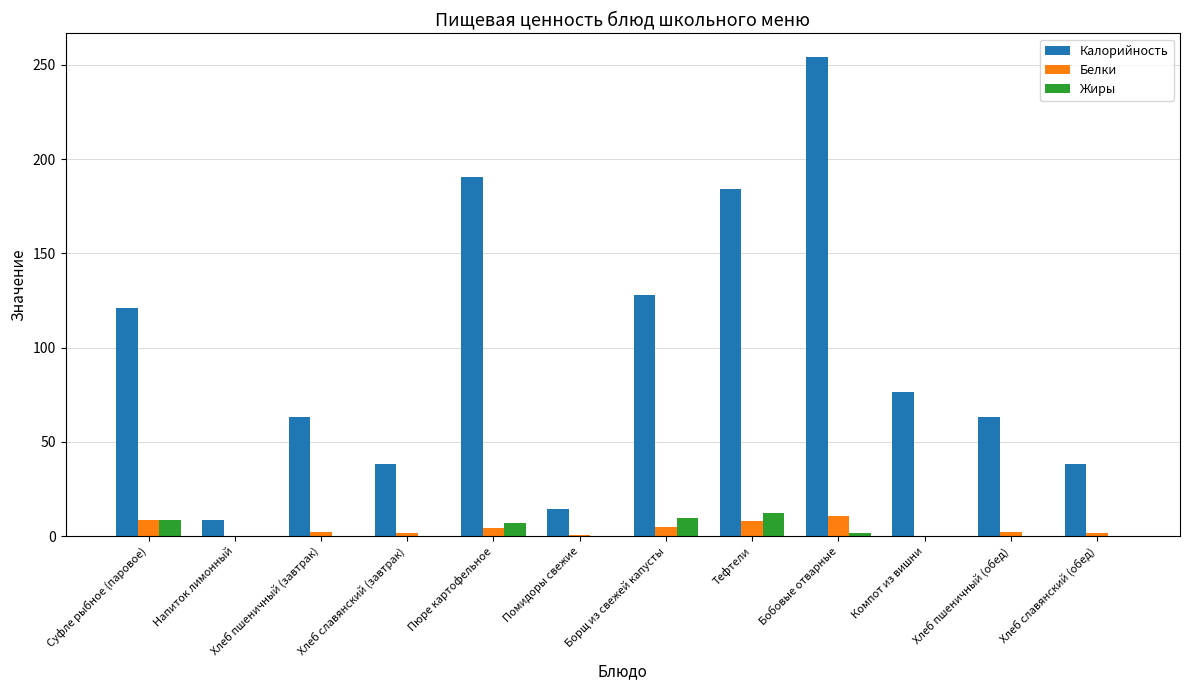

Is it true that Калорийность equals 54.9 at Хлеб славянский (обед)?

False